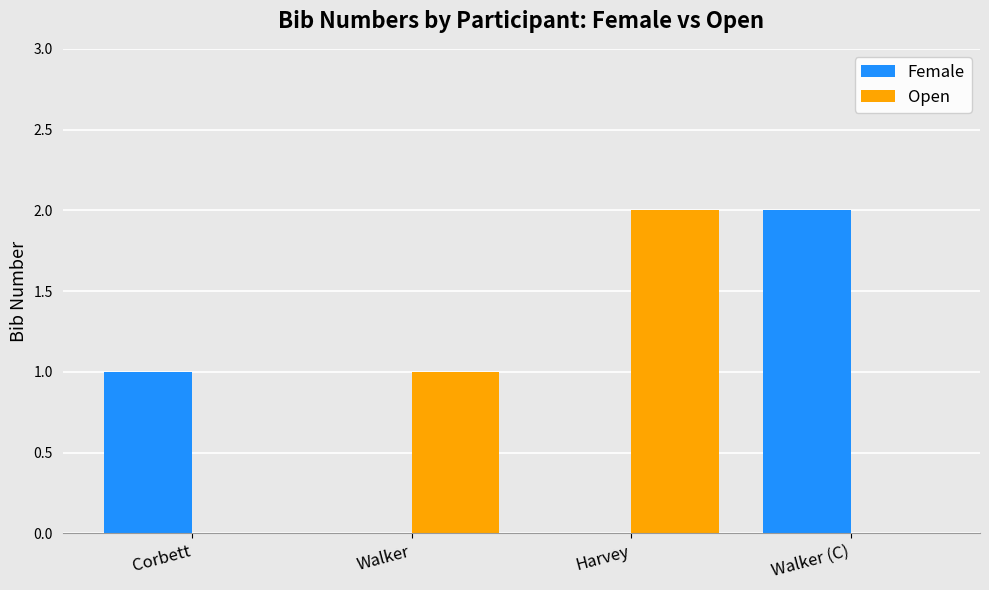

What is the greatest value displayed?

2